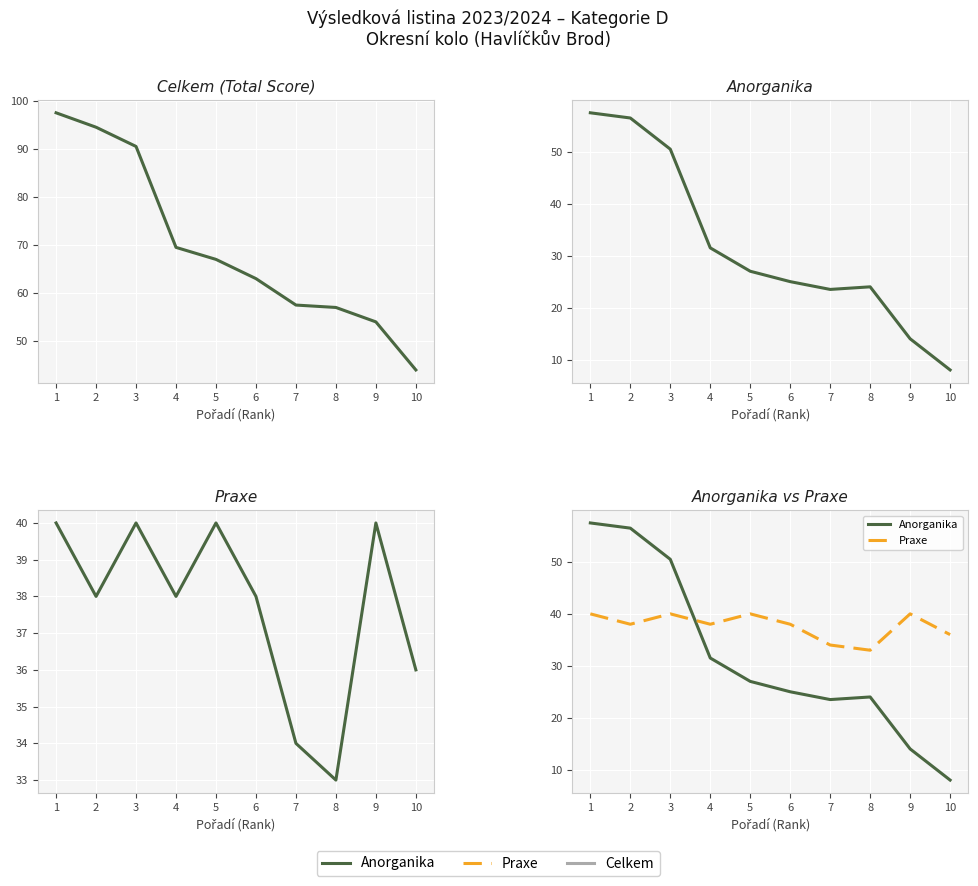

What is the value of the Praxe point at the 7th from the left?

34.0